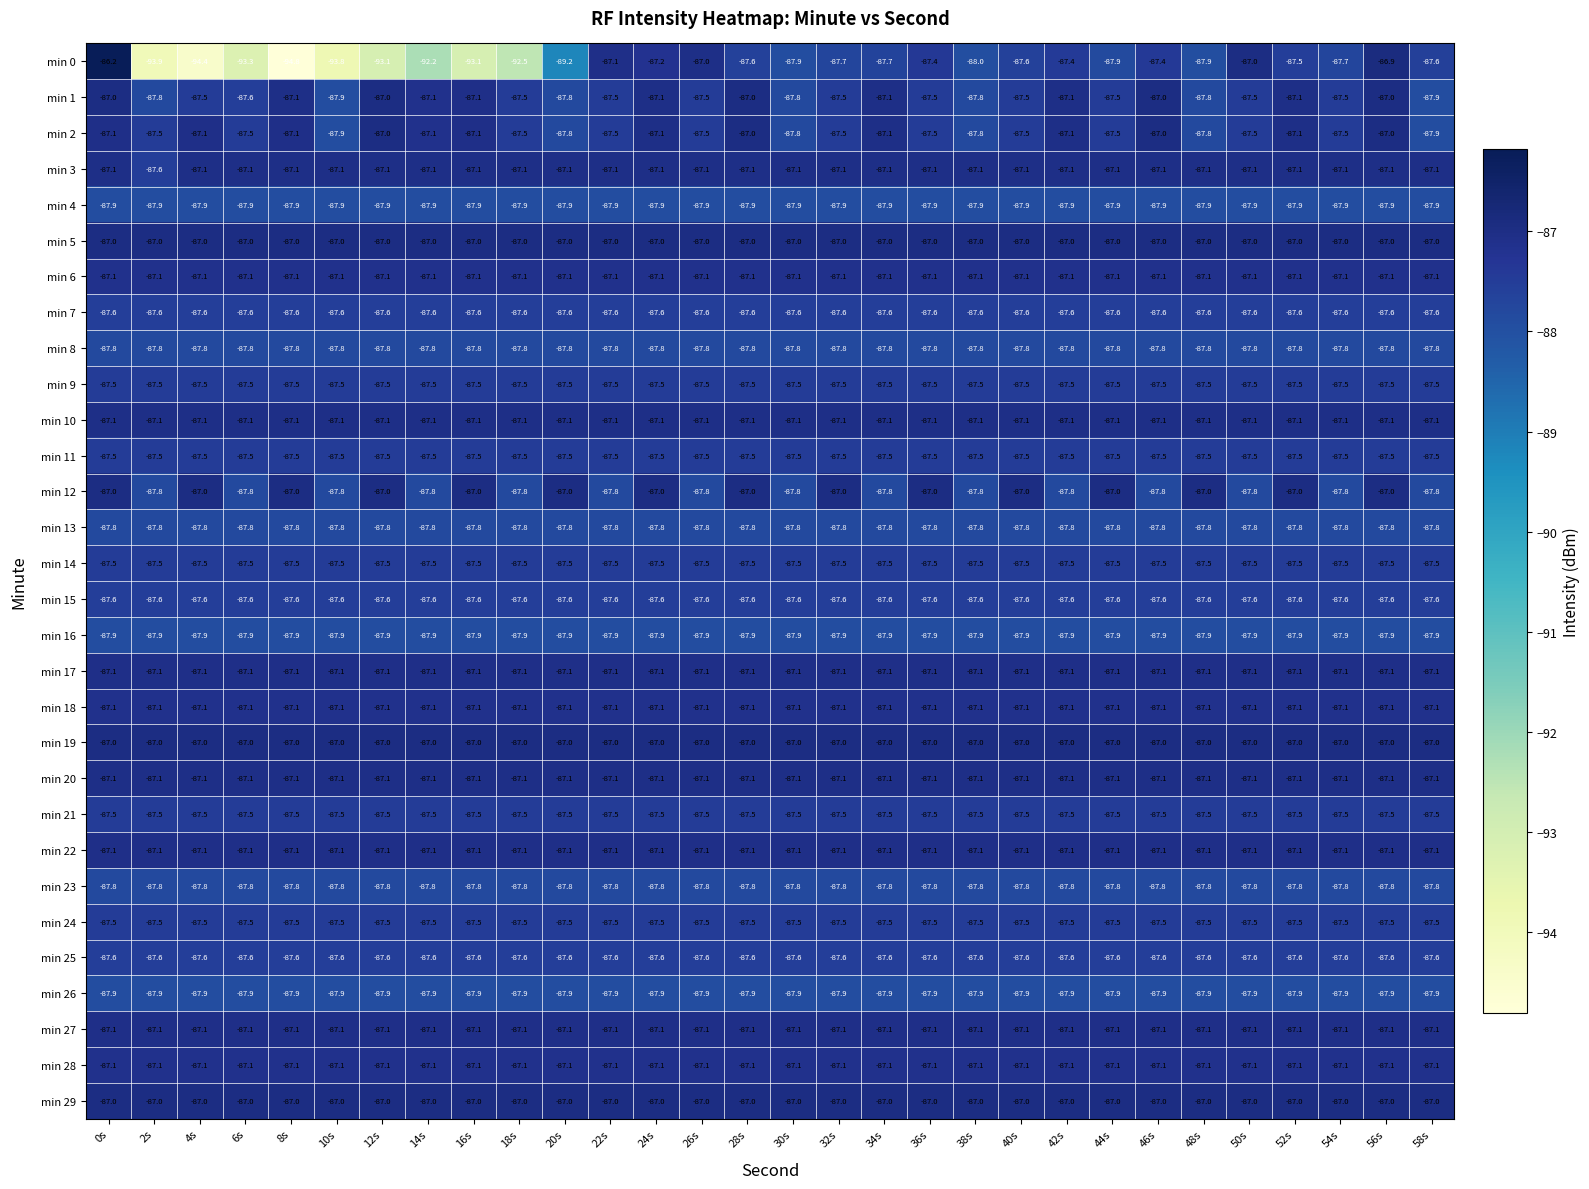

What is the smallest value displayed?

-94.8